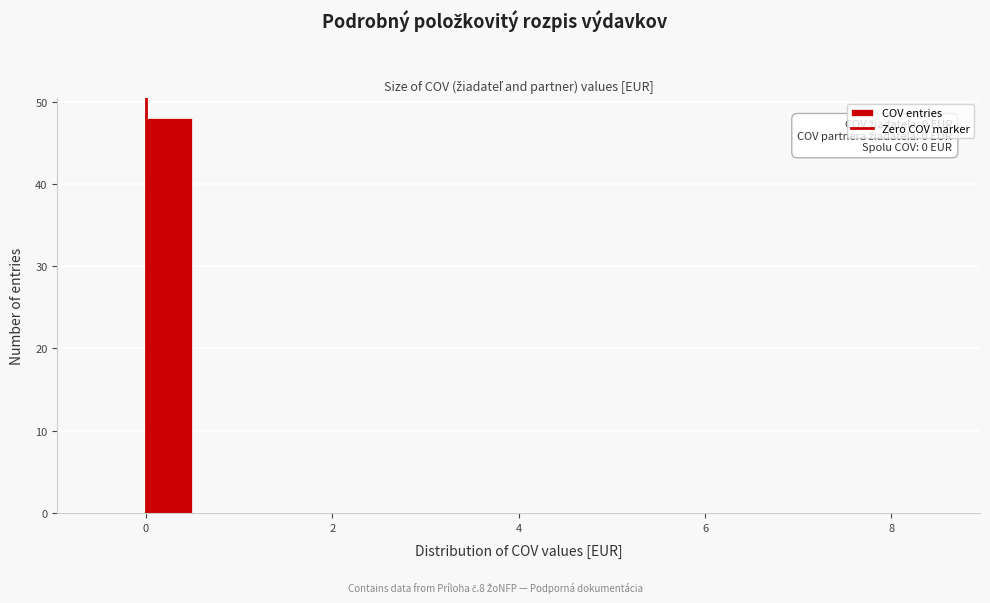

Read against the x-axis, roughly where is the centre of the tallest bar?

0.2